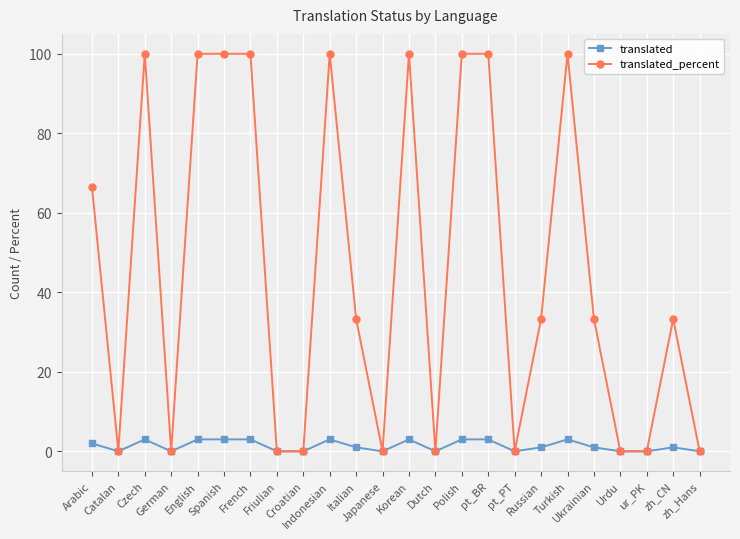

At how many categories does at least one series exceed 88?

9